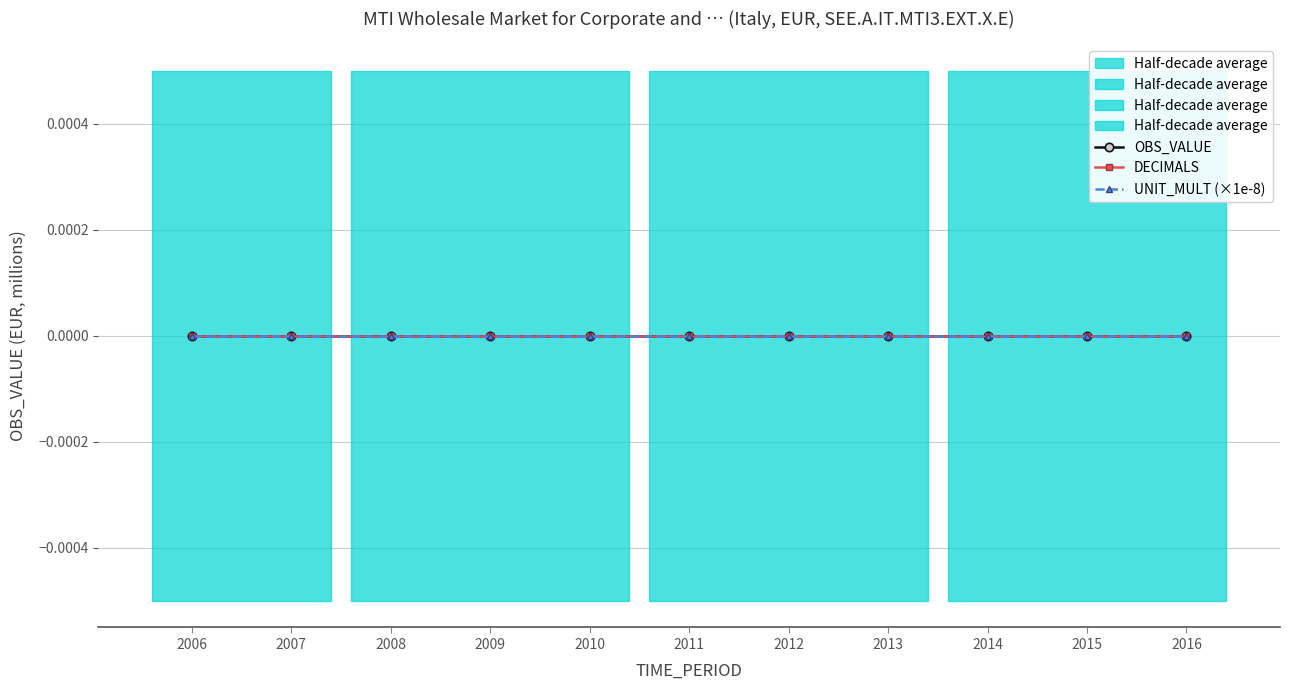

How many lines are shown in the chart?

3